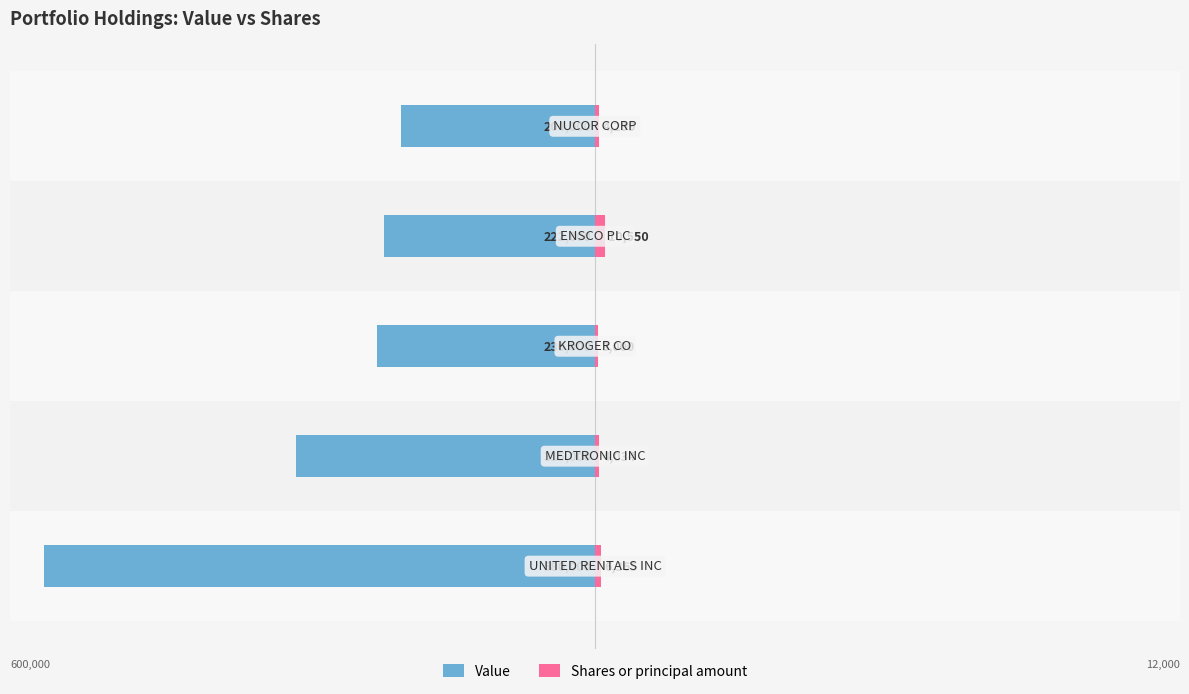

Which series has the largest range (max minus min)?

Value